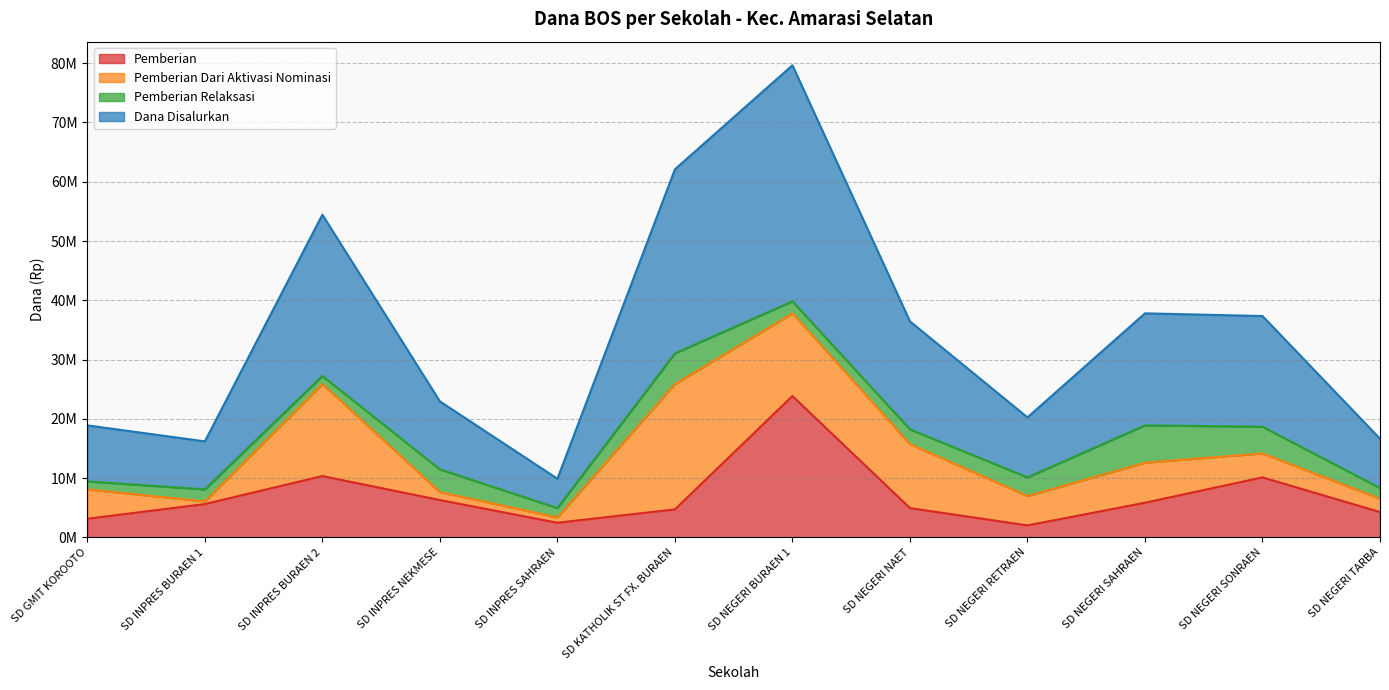

Is the value of Pemberian at SD GMIT KOROOTO greater than the value of Dana Disalurkan at SD NEGERI BURAEN 1?

No